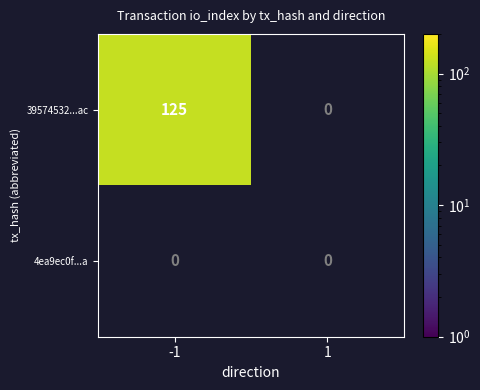

True or false: 4ea9ec0ffb7c53bf7088cbbaaf268c11716f87a has a value of 0 at 1.

True